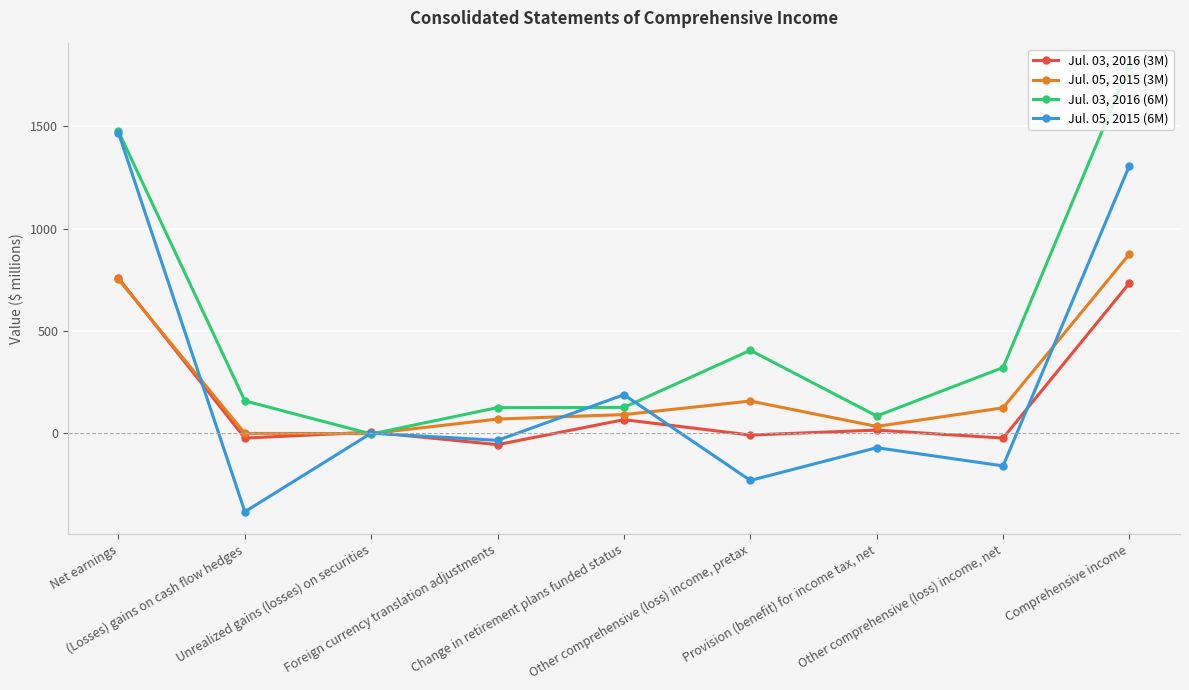

Where do Jul. 05, 2015 (3M) and Jul. 05, 2015 (6M) first cross each other?

Net earnings and (Losses) gains on cash flow hedges